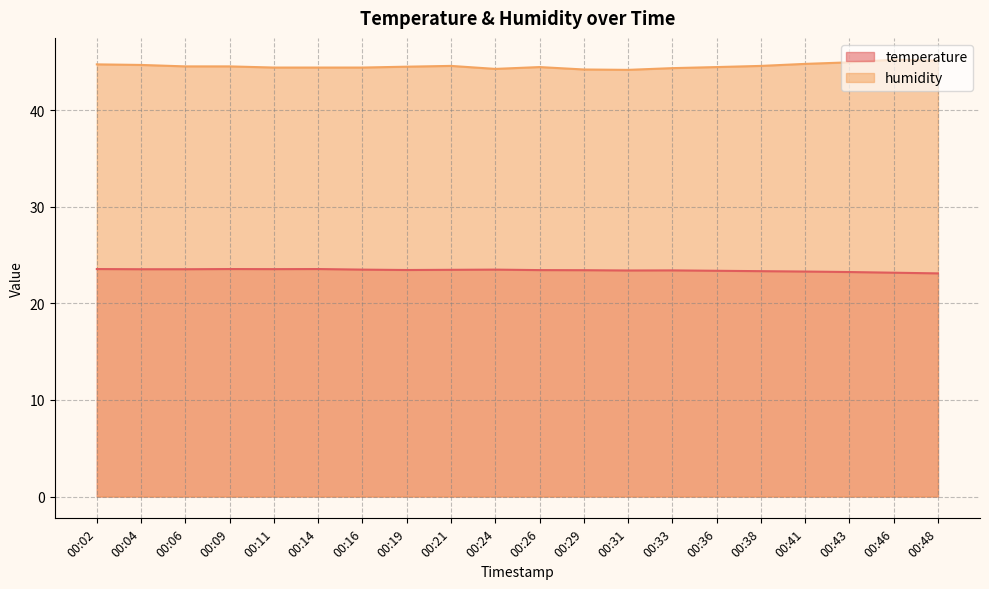

True or false: temperature and humidity intersect in this chart.

False